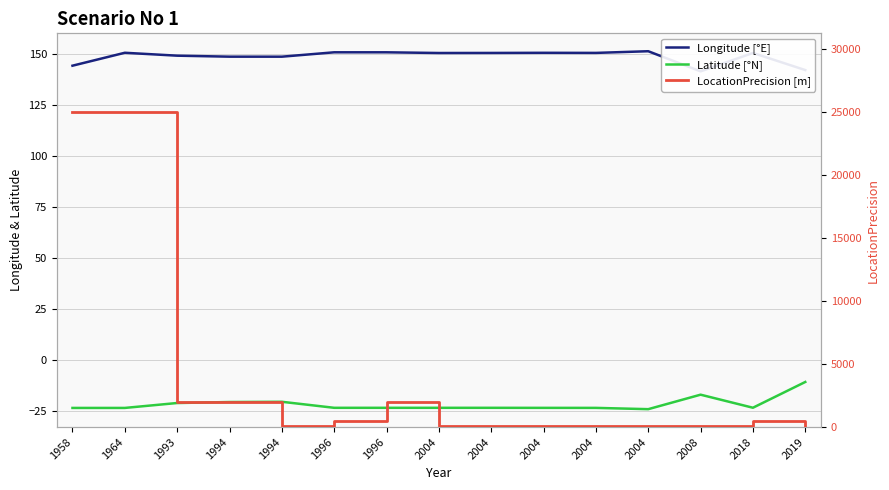

Where do Longitude [°E] and LocationPrecision [m] first cross each other?

1994 and 1994